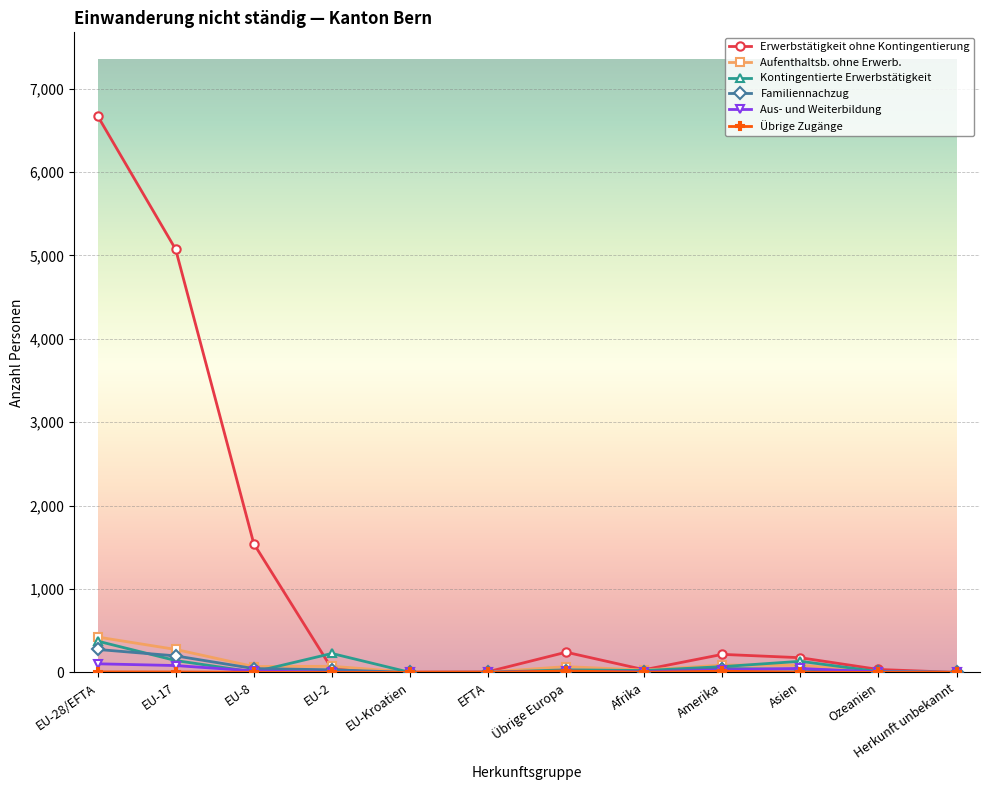

What is the difference between the Aus- und Weiterbildung values at Amerika and EU-17?

53